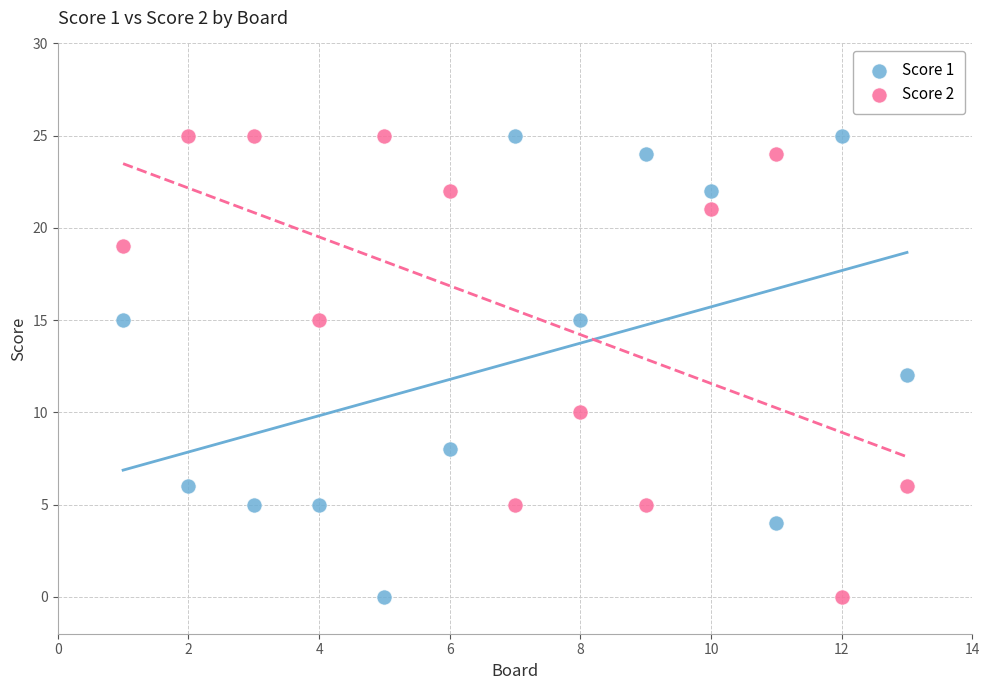

What are all the series names shown in the legend?

Score 1, Score 2